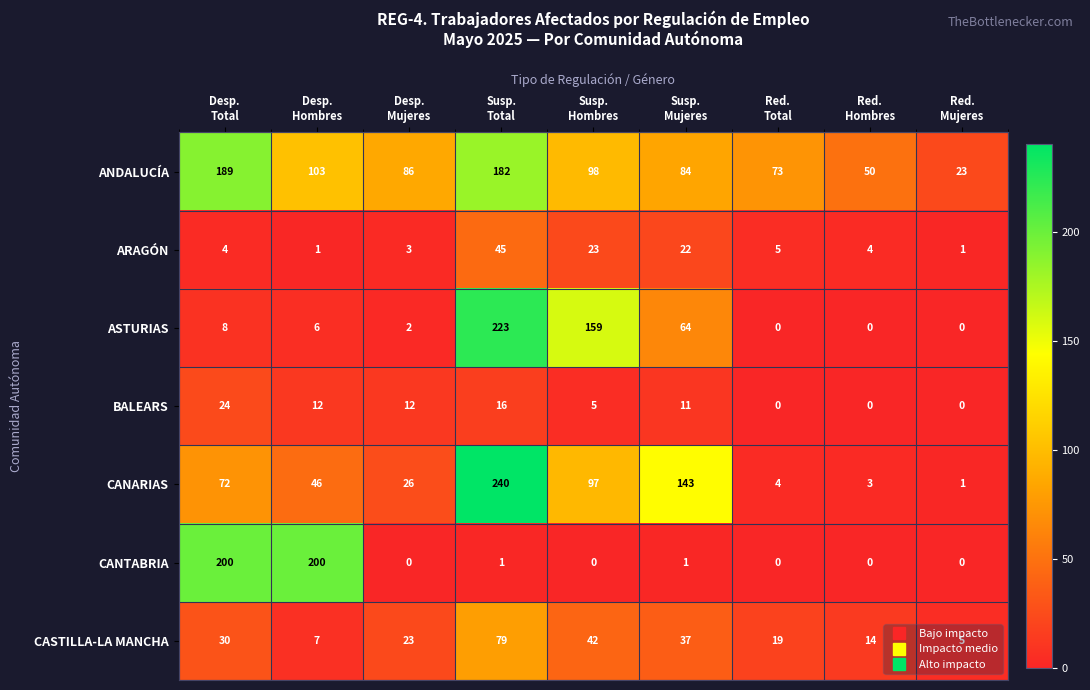

How many categories are shown in the chart?

9